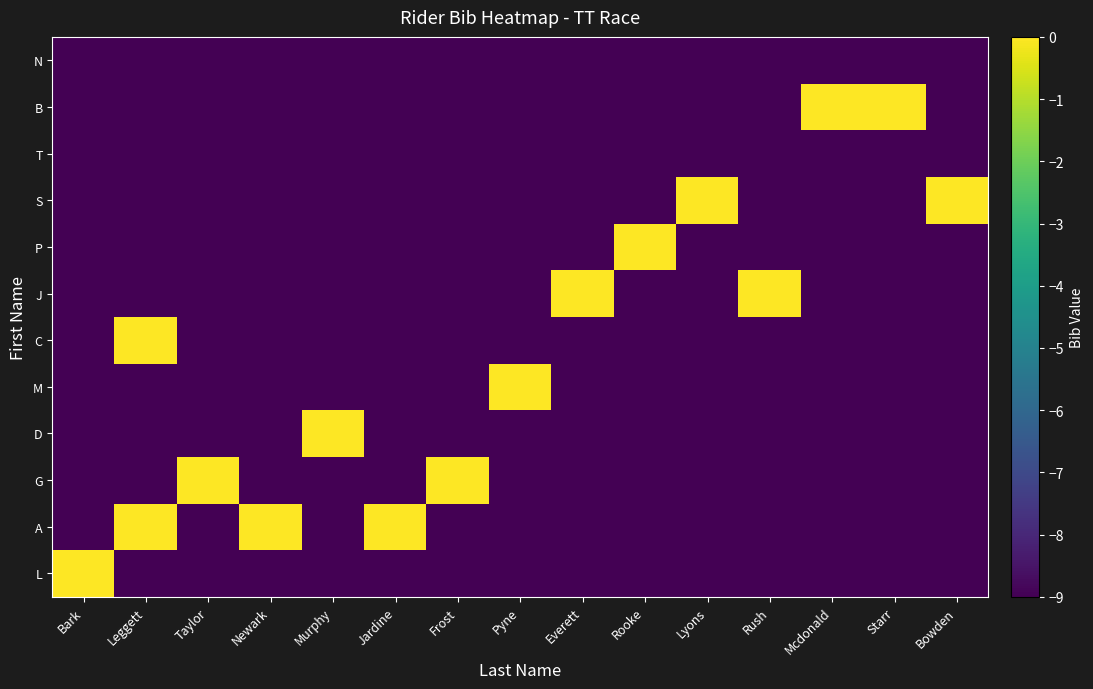

Reading right to left, what are all the values shown in this chart?

L: Bowden=-9	Starr=-9	Mcdonald=-9	Rush=-9	Lyons=-9	Rooke=-9	Everett=-9	Pyne=-9	Frost=-9	Jardine=-9	Murphy=-9	Newark=-9	Taylor=-9	Leggett=-9	Bark=0
A: Bowden=-9	Starr=-9	Mcdonald=-9	Rush=-9	Lyons=-9	Rooke=-9	Everett=-9	Pyne=-9	Frost=-9	Jardine=0	Murphy=-9	Newark=0	Taylor=-9	Leggett=0	Bark=-9
G: Bowden=-9	Starr=-9	Mcdonald=-9	Rush=-9	Lyons=-9	Rooke=-9	Everett=-9	Pyne=-9	Frost=0	Jardine=-9	Murphy=-9	Newark=-9	Taylor=0	Leggett=-9	Bark=-9
D: Bowden=-9	Starr=-9	Mcdonald=-9	Rush=-9	Lyons=-9	Rooke=-9	Everett=-9	Pyne=-9	Frost=-9	Jardine=-9	Murphy=0	Newark=-9	Taylor=-9	Leggett=-9	Bark=-9
M: Bowden=-9	Starr=-9	Mcdonald=-9	Rush=-9	Lyons=-9	Rooke=-9	Everett=-9	Pyne=0	Frost=-9	Jardine=-9	Murphy=-9	Newark=-9	Taylor=-9	Leggett=-9	Bark=-9
C: Bowden=-9	Starr=-9	Mcdonald=-9	Rush=-9	Lyons=-9	Rooke=-9	Everett=-9	Pyne=-9	Frost=-9	Jardine=-9	Murphy=-9	Newark=-9	Taylor=-9	Leggett=0	Bark=-9
J: Bowden=-9	Starr=-9	Mcdonald=-9	Rush=0	Lyons=-9	Rooke=-9	Everett=0	Pyne=-9	Frost=-9	Jardine=-9	Murphy=-9	Newark=-9	Taylor=-9	Leggett=-9	Bark=-9
P: Bowden=-9	Starr=-9	Mcdonald=-9	Rush=-9	Lyons=-9	Rooke=0	Everett=-9	Pyne=-9	Frost=-9	Jardine=-9	Murphy=-9	Newark=-9	Taylor=-9	Leggett=-9	Bark=-9
S: Bowden=0	Starr=-9	Mcdonald=-9	Rush=-9	Lyons=0	Rooke=-9	Everett=-9	Pyne=-9	Frost=-9	Jardine=-9	Murphy=-9	Newark=-9	Taylor=-9	Leggett=-9	Bark=-9
T: Bowden=-9	Starr=-9	Mcdonald=-9	Rush=-9	Lyons=-9	Rooke=-9	Everett=-9	Pyne=-9	Frost=-9	Jardine=-9	Murphy=-9	Newark=-9	Taylor=-9	Leggett=-9	Bark=-9
B: Bowden=-9	Starr=0	Mcdonald=0	Rush=-9	Lyons=-9	Rooke=-9	Everett=-9	Pyne=-9	Frost=-9	Jardine=-9	Murphy=-9	Newark=-9	Taylor=-9	Leggett=-9	Bark=-9
N: Bowden=-9	Starr=-9	Mcdonald=-9	Rush=-9	Lyons=-9	Rooke=-9	Everett=-9	Pyne=-9	Frost=-9	Jardine=-9	Murphy=-9	Newark=-9	Taylor=-9	Leggett=-9	Bark=-9